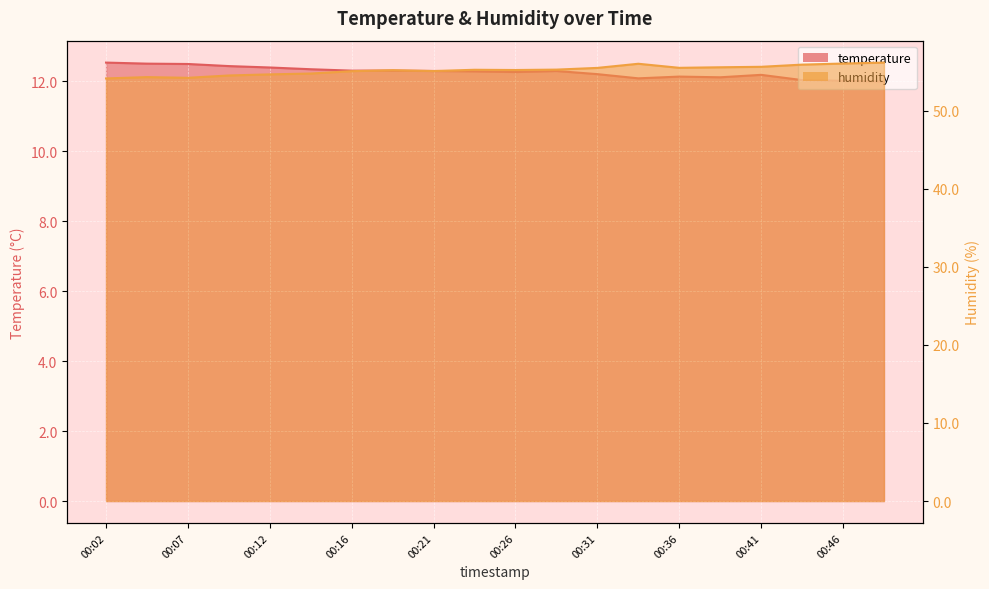

The value of temperature at 00:31 is 12.2. True or false?

True